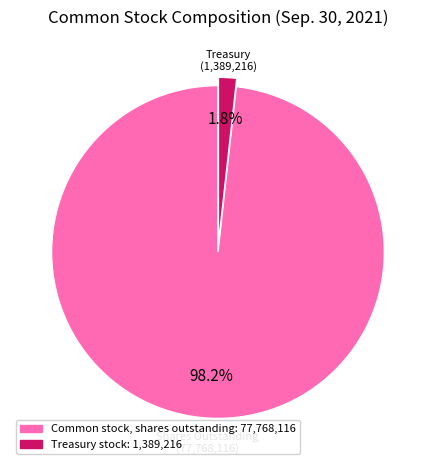

Which category has the biggest portion of the pie?

Common stock, shares outstanding